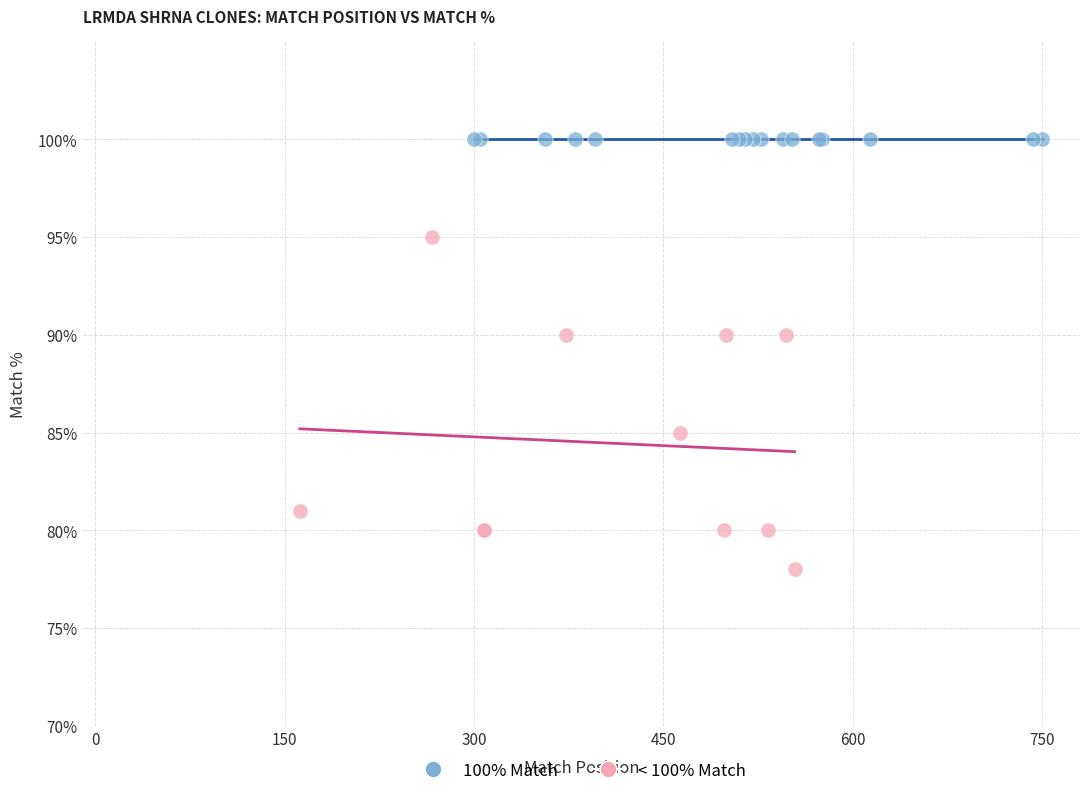

Which series contains the lowest Y value?

< 100% Match